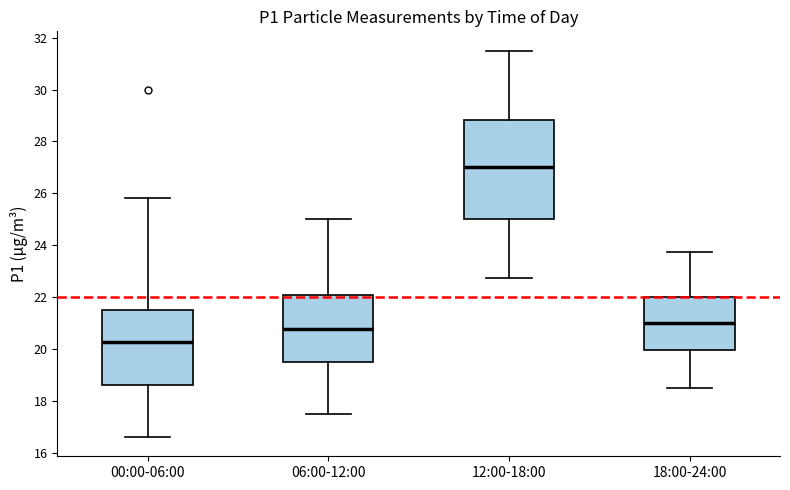

Which box's median line is the highest?

12:00-18:00